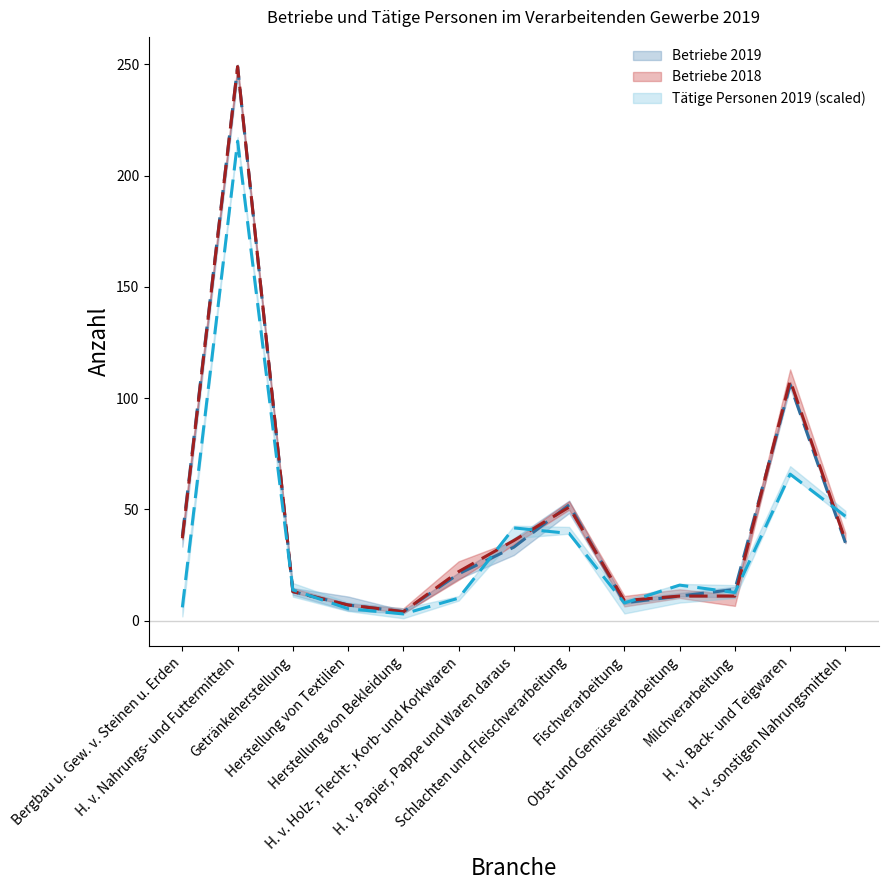

How many data points in Betriebe 2019 are above 21?

6